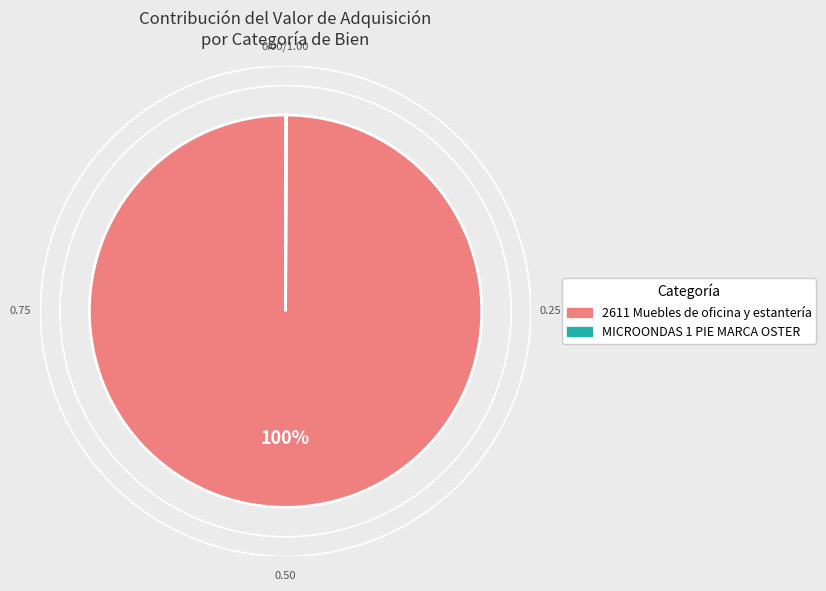

Does any single category account for the majority?

Yes